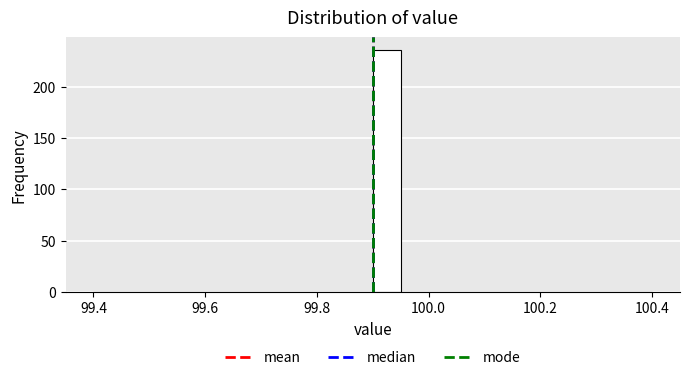

Read against the x-axis, roughly where is the centre of the tallest bar?

99.92